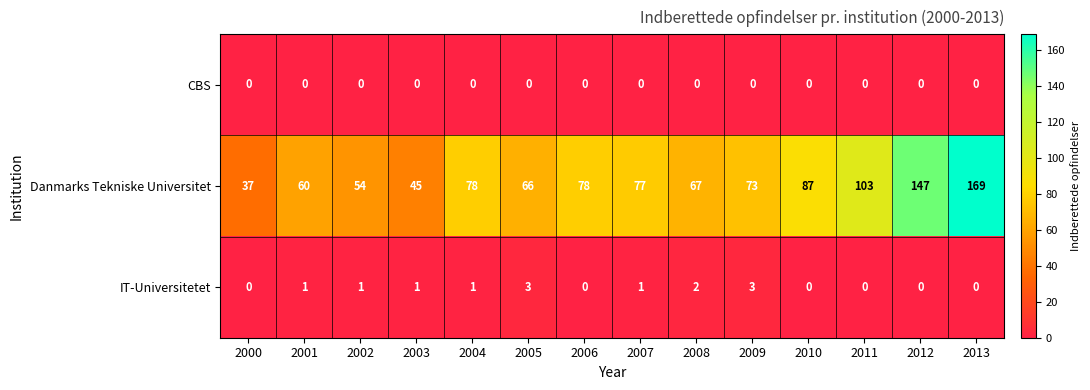

Is it true that IT-Universitetet equals 0 at 2000?

True